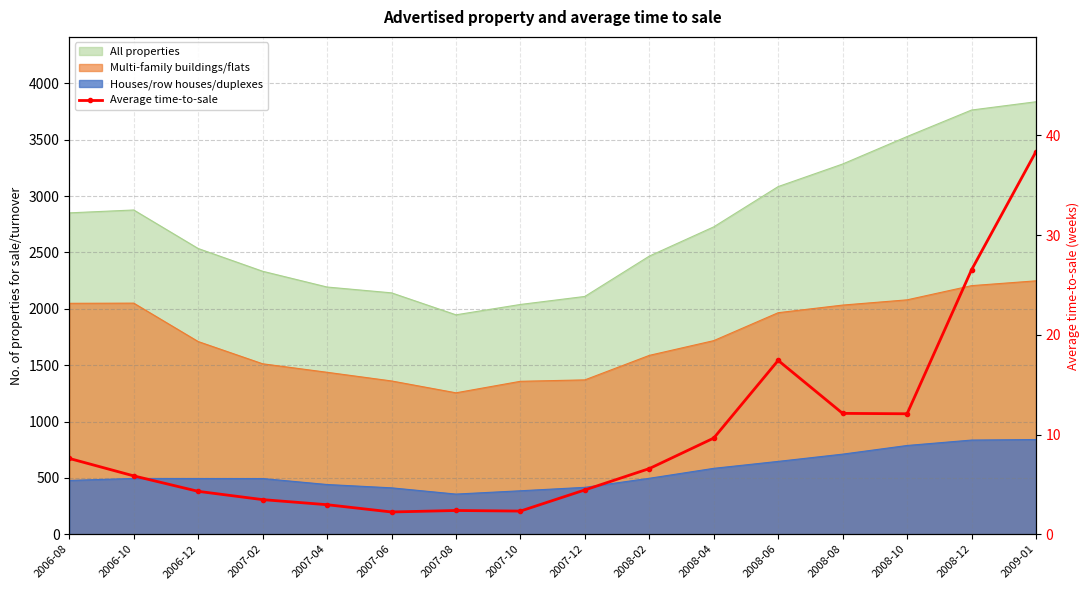

How many data points are above 6?

8